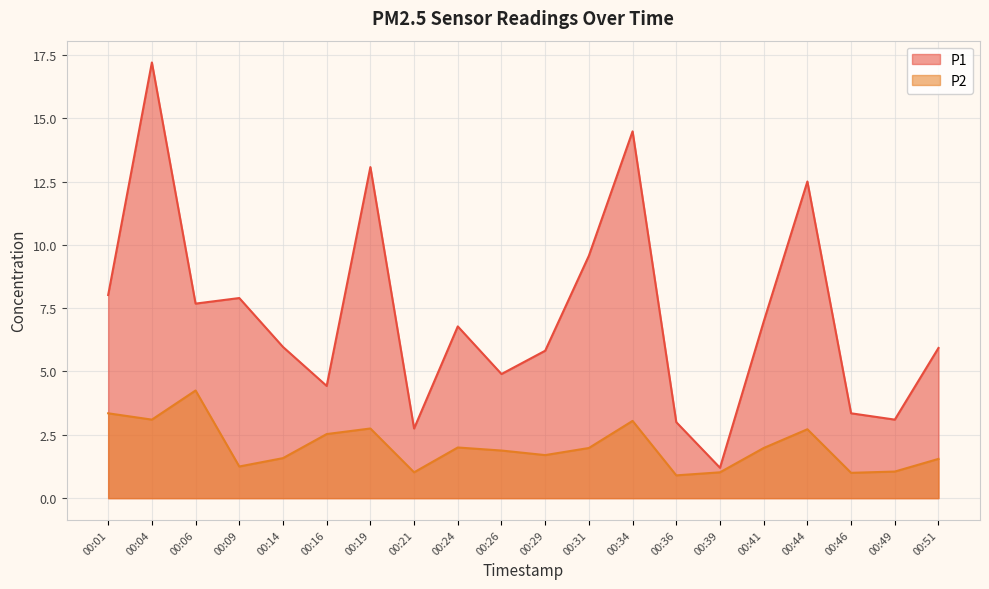

Rank the series at 00:24 from highest to lowest value.

P1, P2